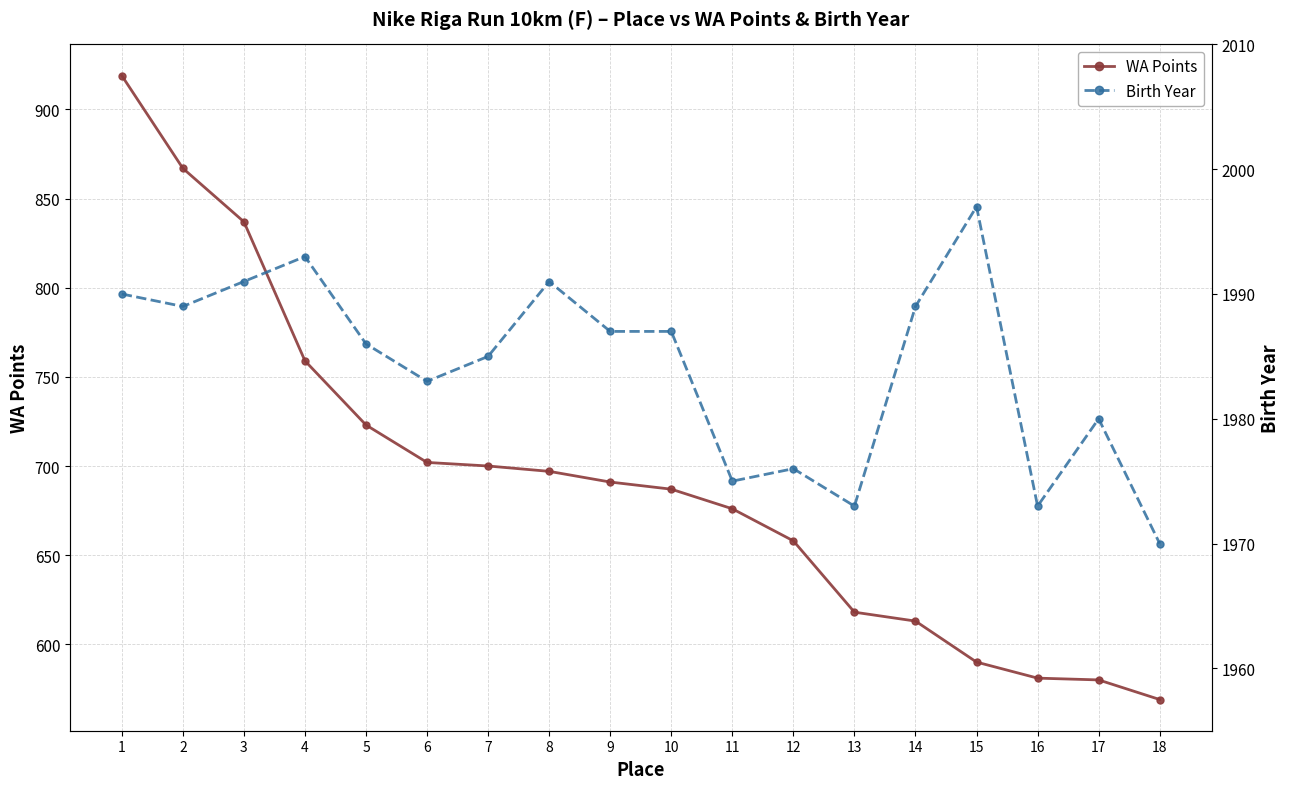

Which series changed the most between 1 and 8?

WA Points